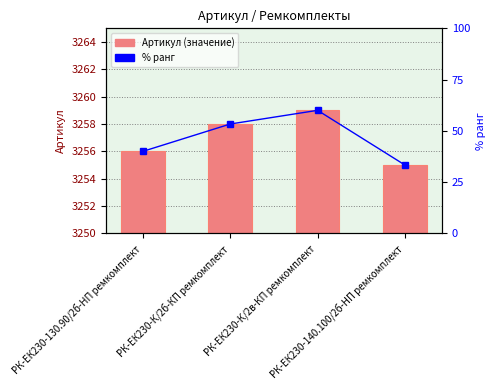

What are all the series names shown in the legend?

Артикул, % ранг